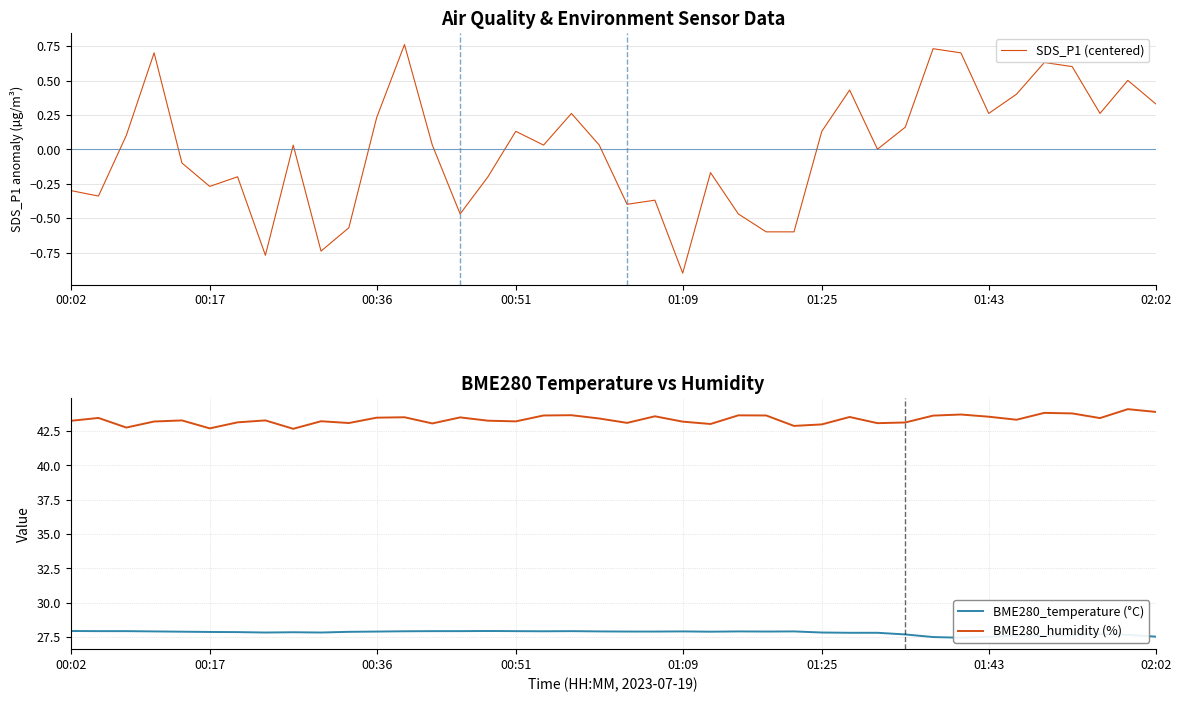

Is it true that BME280_humidity (%) equals 43.5 at 01:43?

True